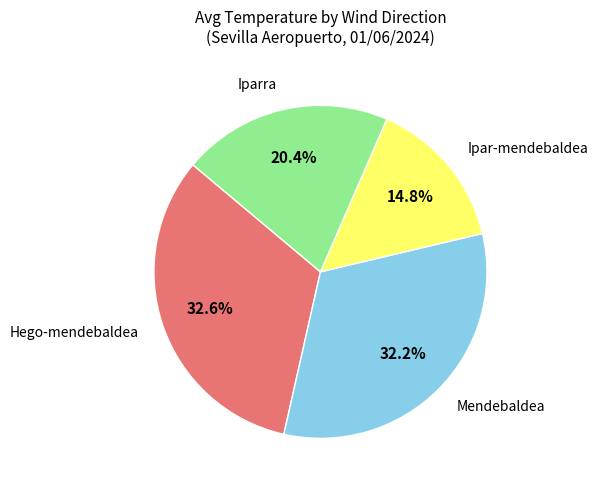

To the nearest percent, what is the average slice percentage?

25%